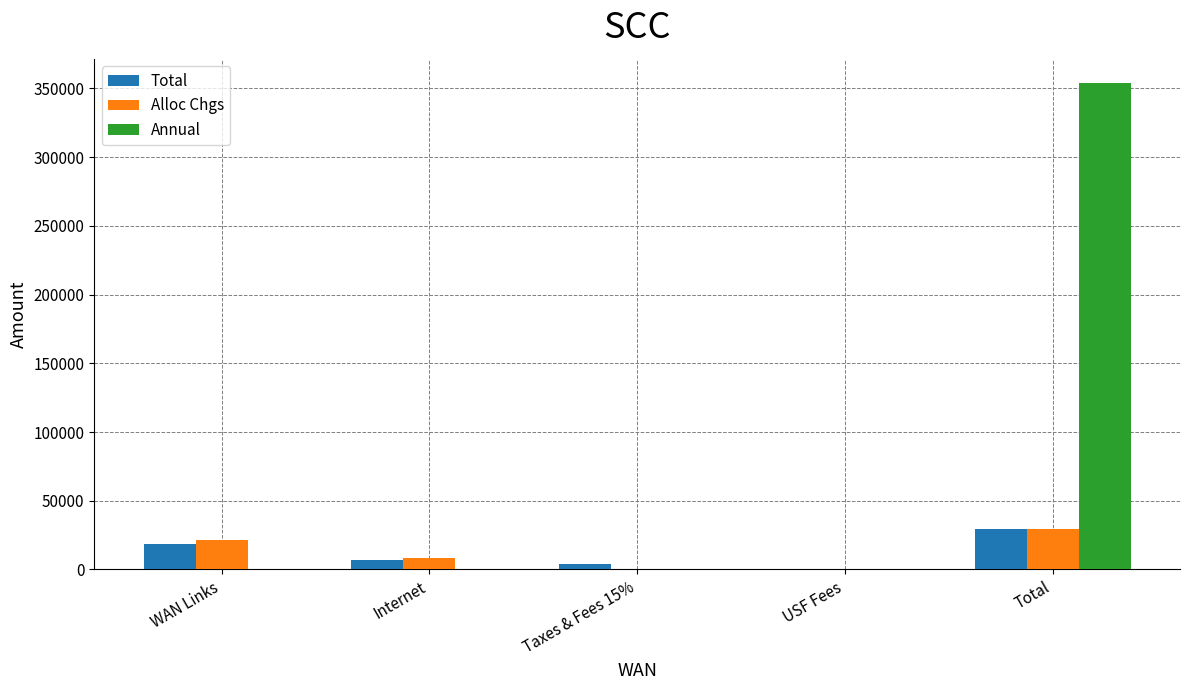

At which label does Alloc Chgs reach its peak?

Total